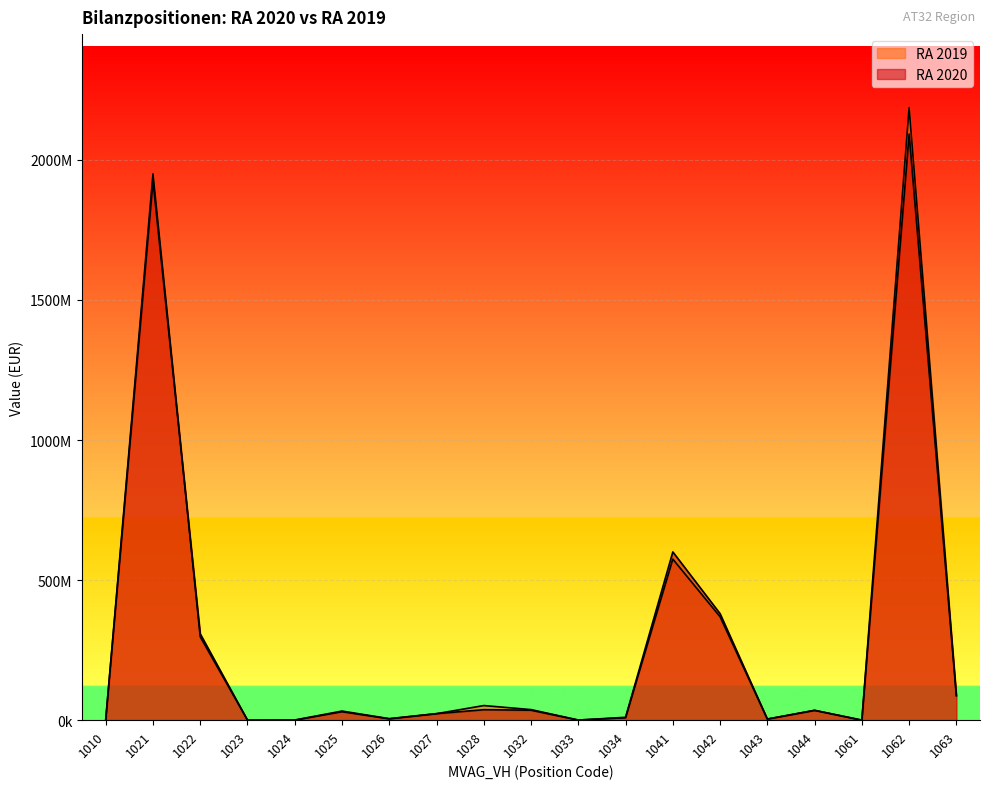

True or false: RA 2020 and RA 2019 cross at least once.

True